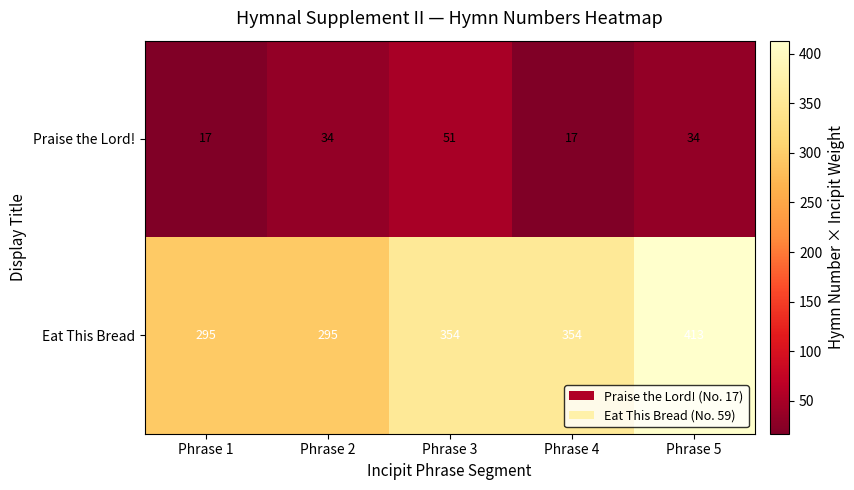

Reading left to right, extract all data points from this chart.

Praise the Lord!: Phrase 1=17	Phrase 2=34	Phrase 3=51	Phrase 4=17	Phrase 5=34
Eat This Bread: Phrase 1=295	Phrase 2=295	Phrase 3=354	Phrase 4=354	Phrase 5=413